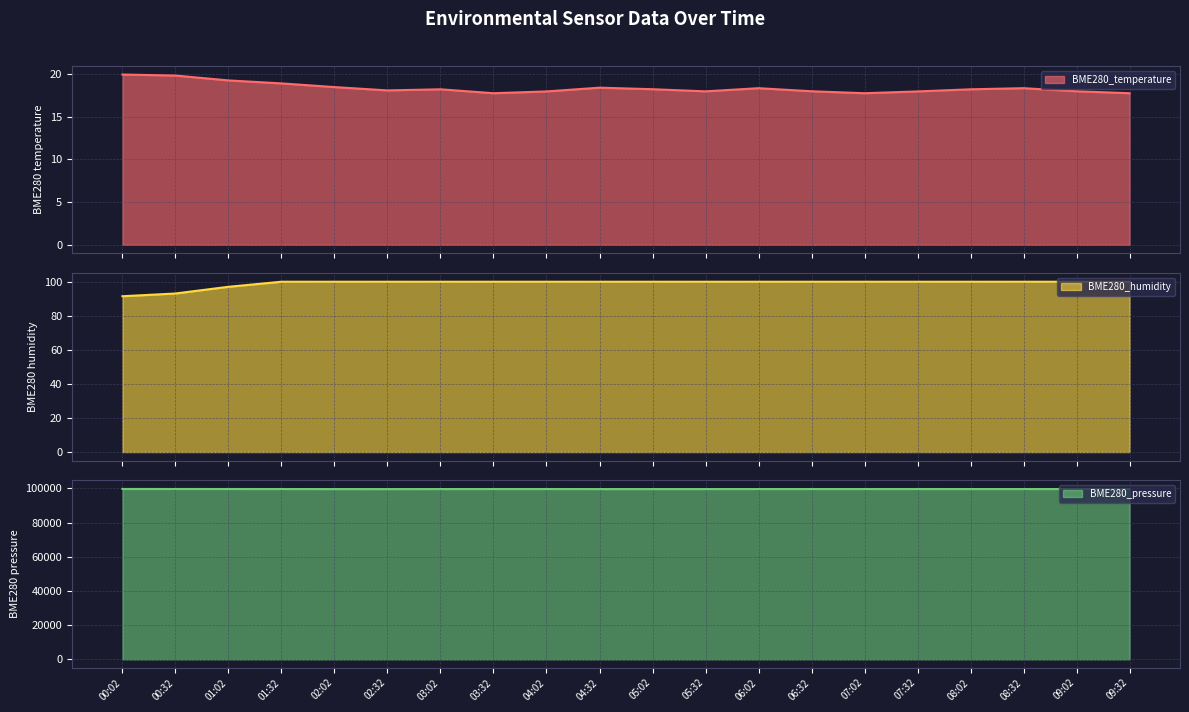

Which series changed the most between 01:02 and 03:02?

BME280_pressure